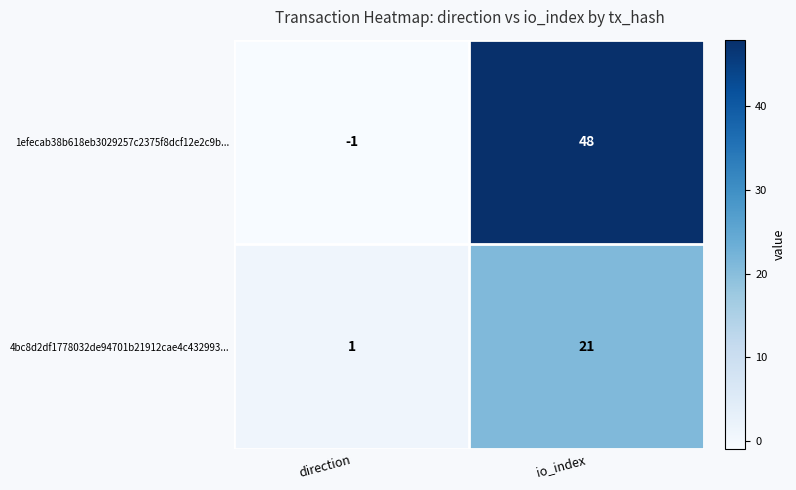

How many distinct data groups are displayed?

2